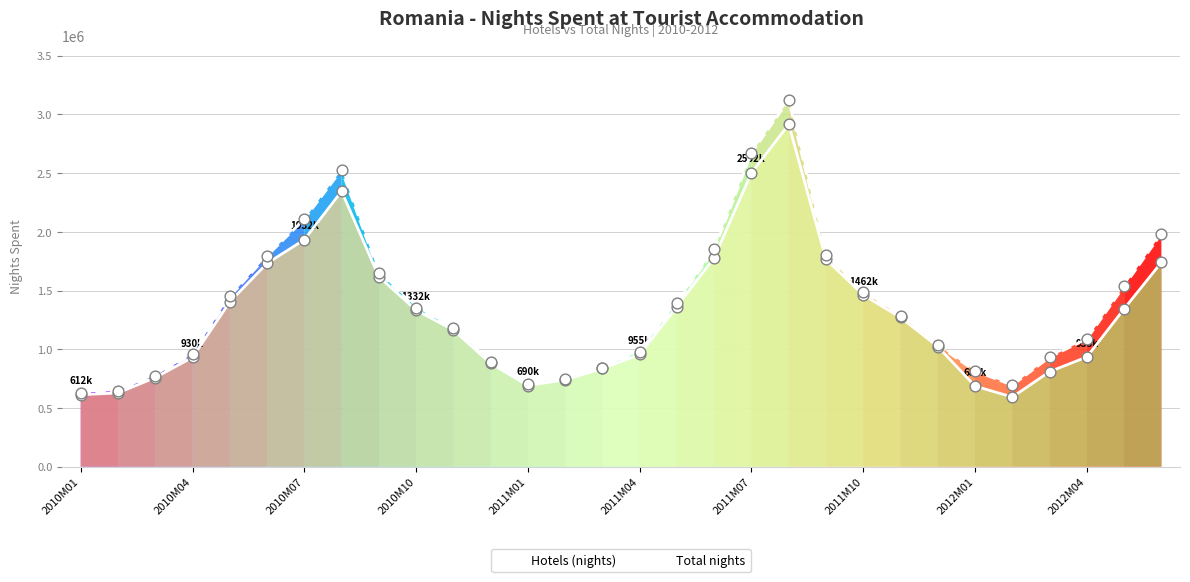

Which series has the widest spread of values?

Total nights